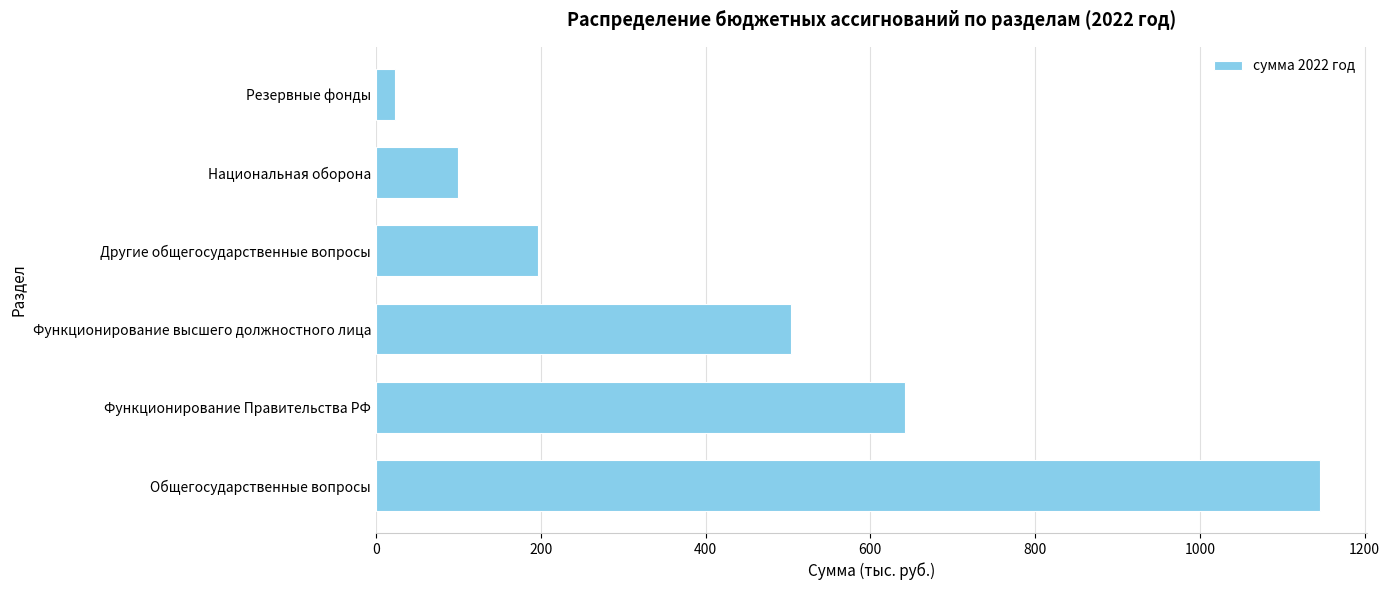

The value at Функционирование Правительства РФ is 641.6. True or false?

True